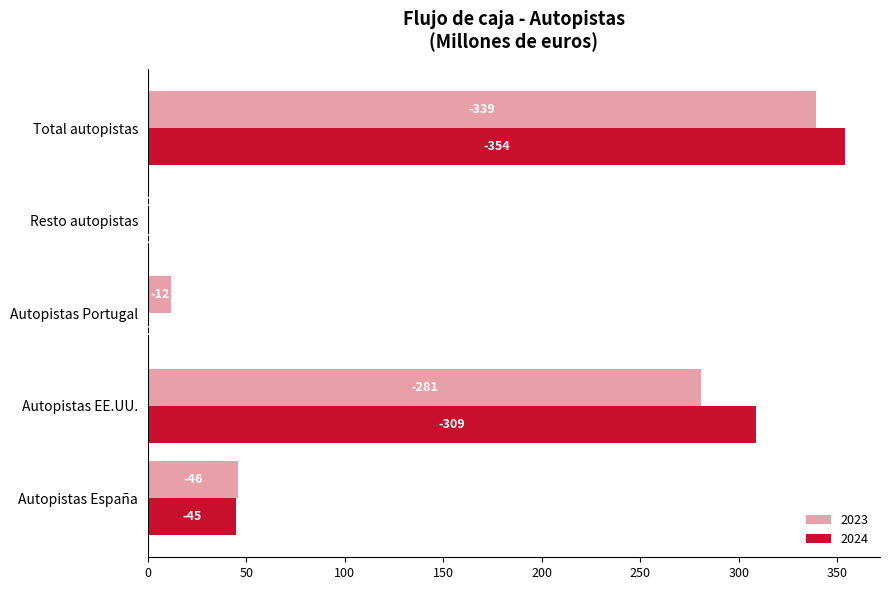

At which label is 2023 closest to 169?

Autopistas EE.UU.